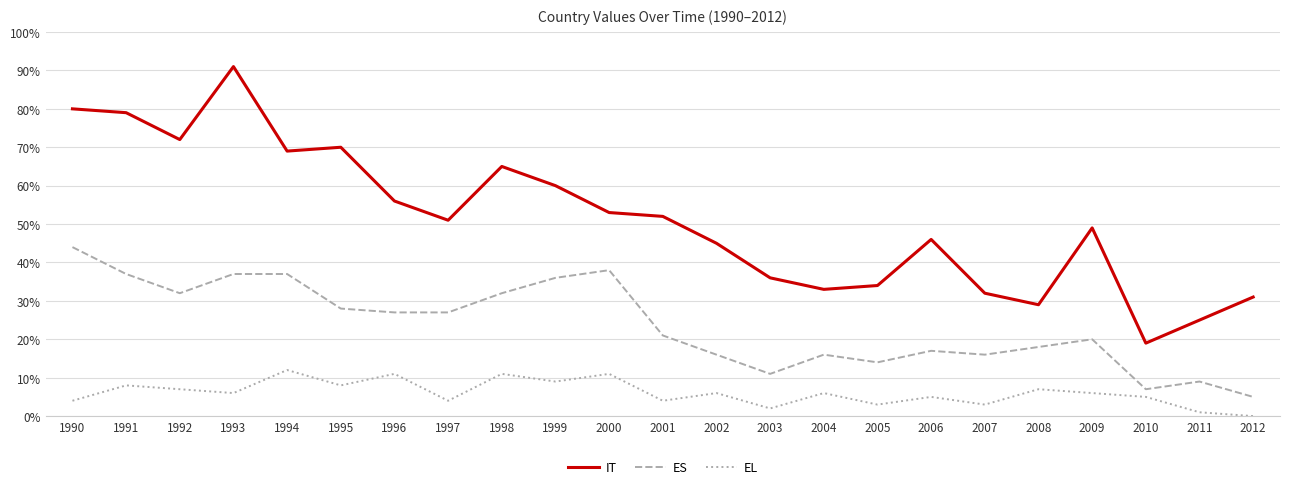

Does the chart display data point markers on the line(s)?

No